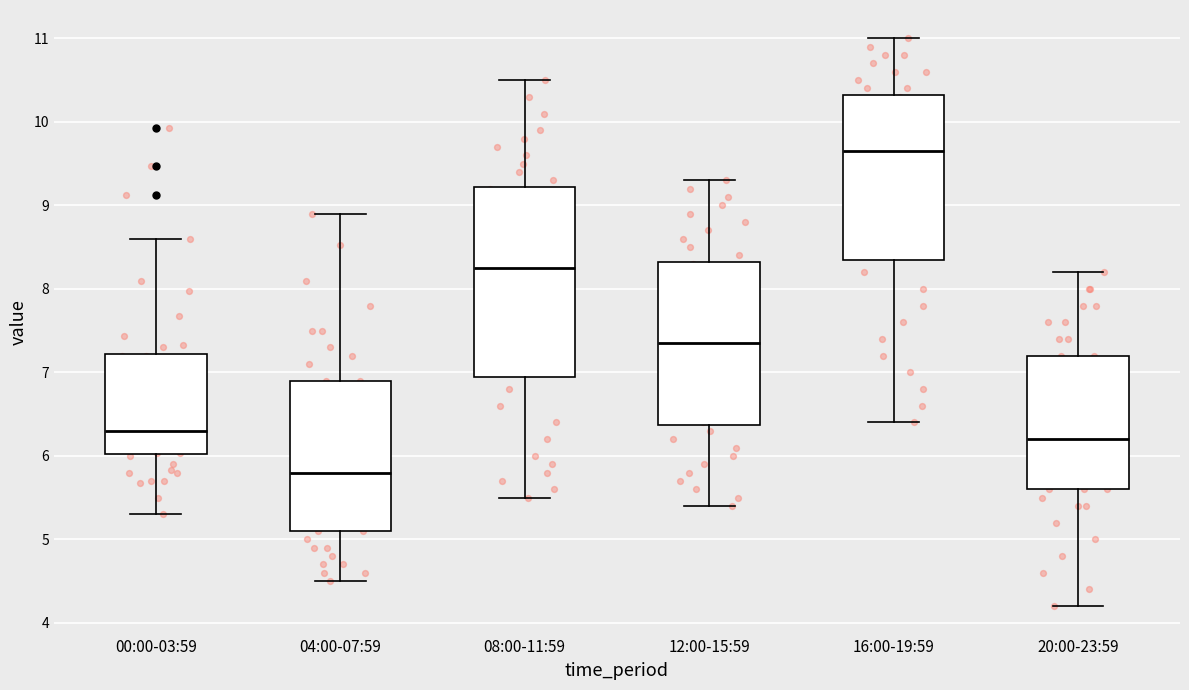

Comparing the boxes themselves (not the whiskers), which one is the tallest?

08:00-11:59